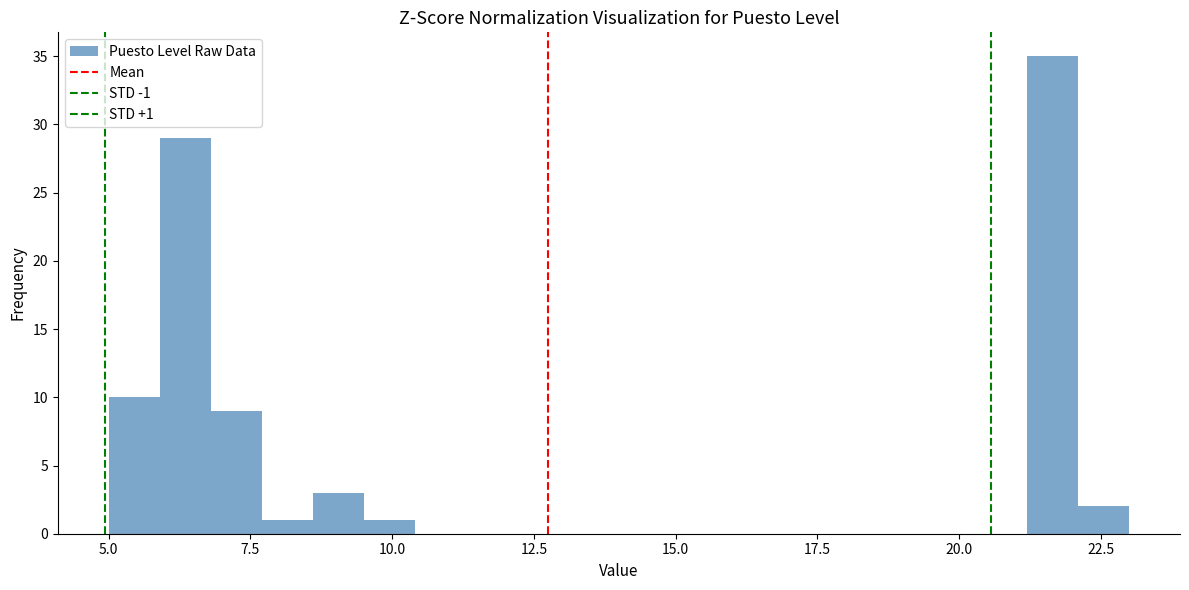

Read against the x-axis, roughly where is the centre of the tallest bar?

21.5